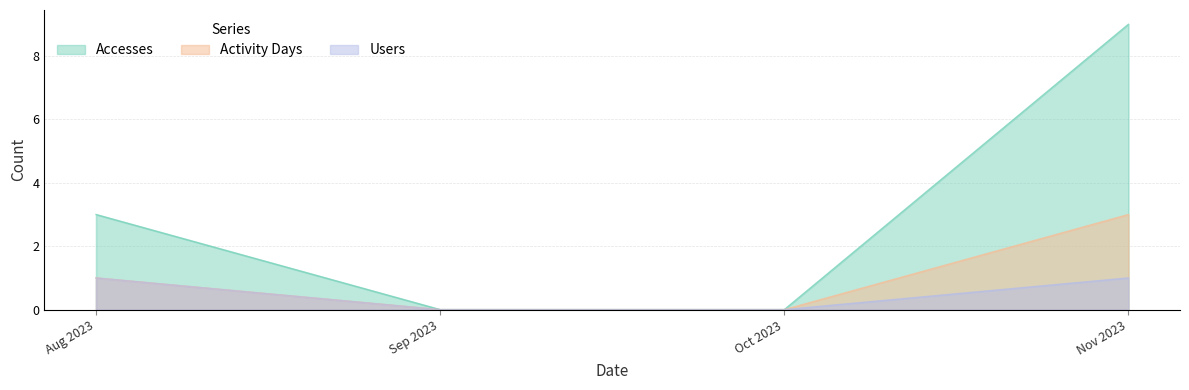

True or false: Users and Activity Days cross at least once.

False